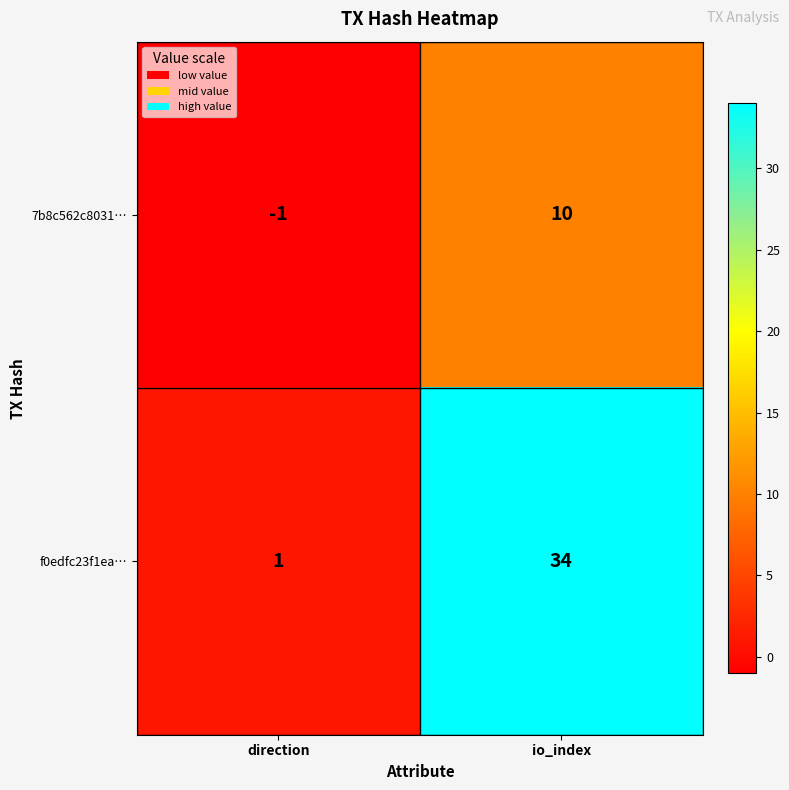

Which series changed the most between direction and io_index?

f0edfc23f1ea…